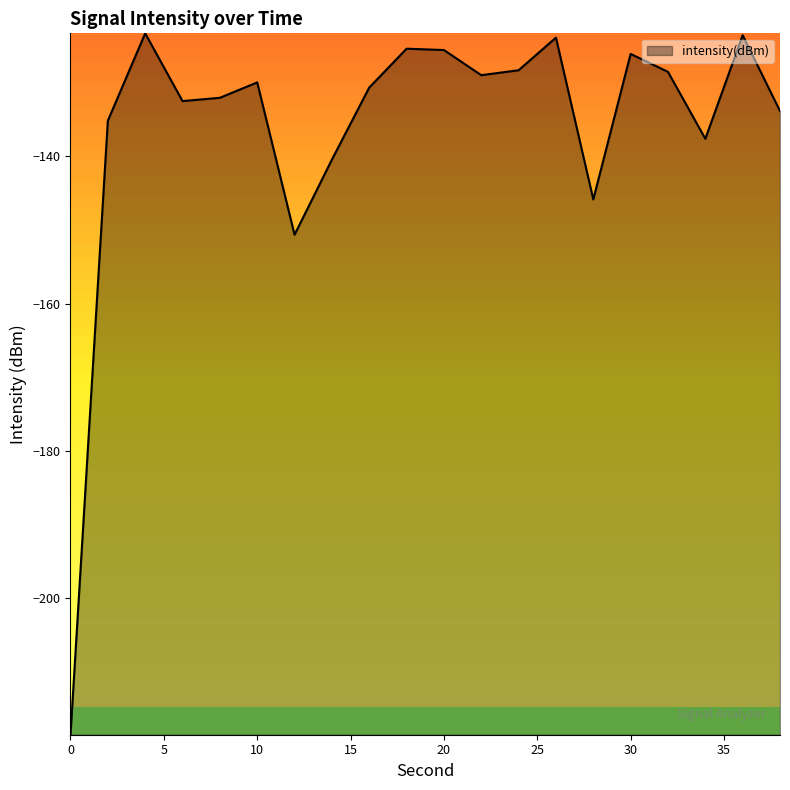

What is the greatest value displayed?

-123.3